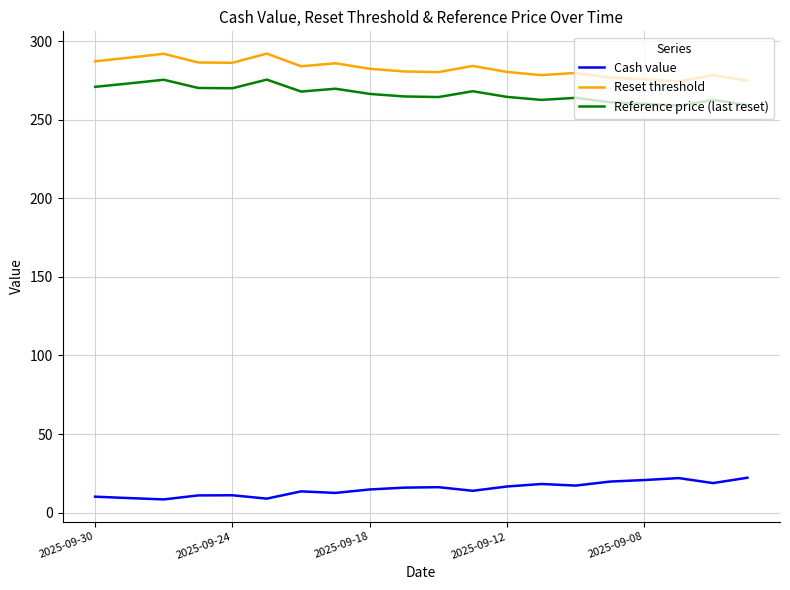

What is the highest value of the Reference price (last reset) series?

275.5